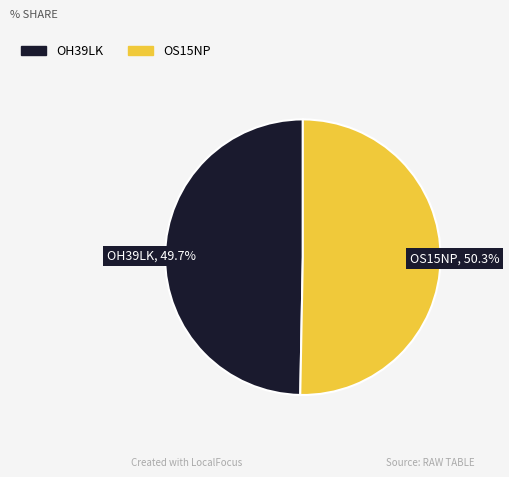

To the nearest percent, what percentage of the pie is OH39LK?

50%